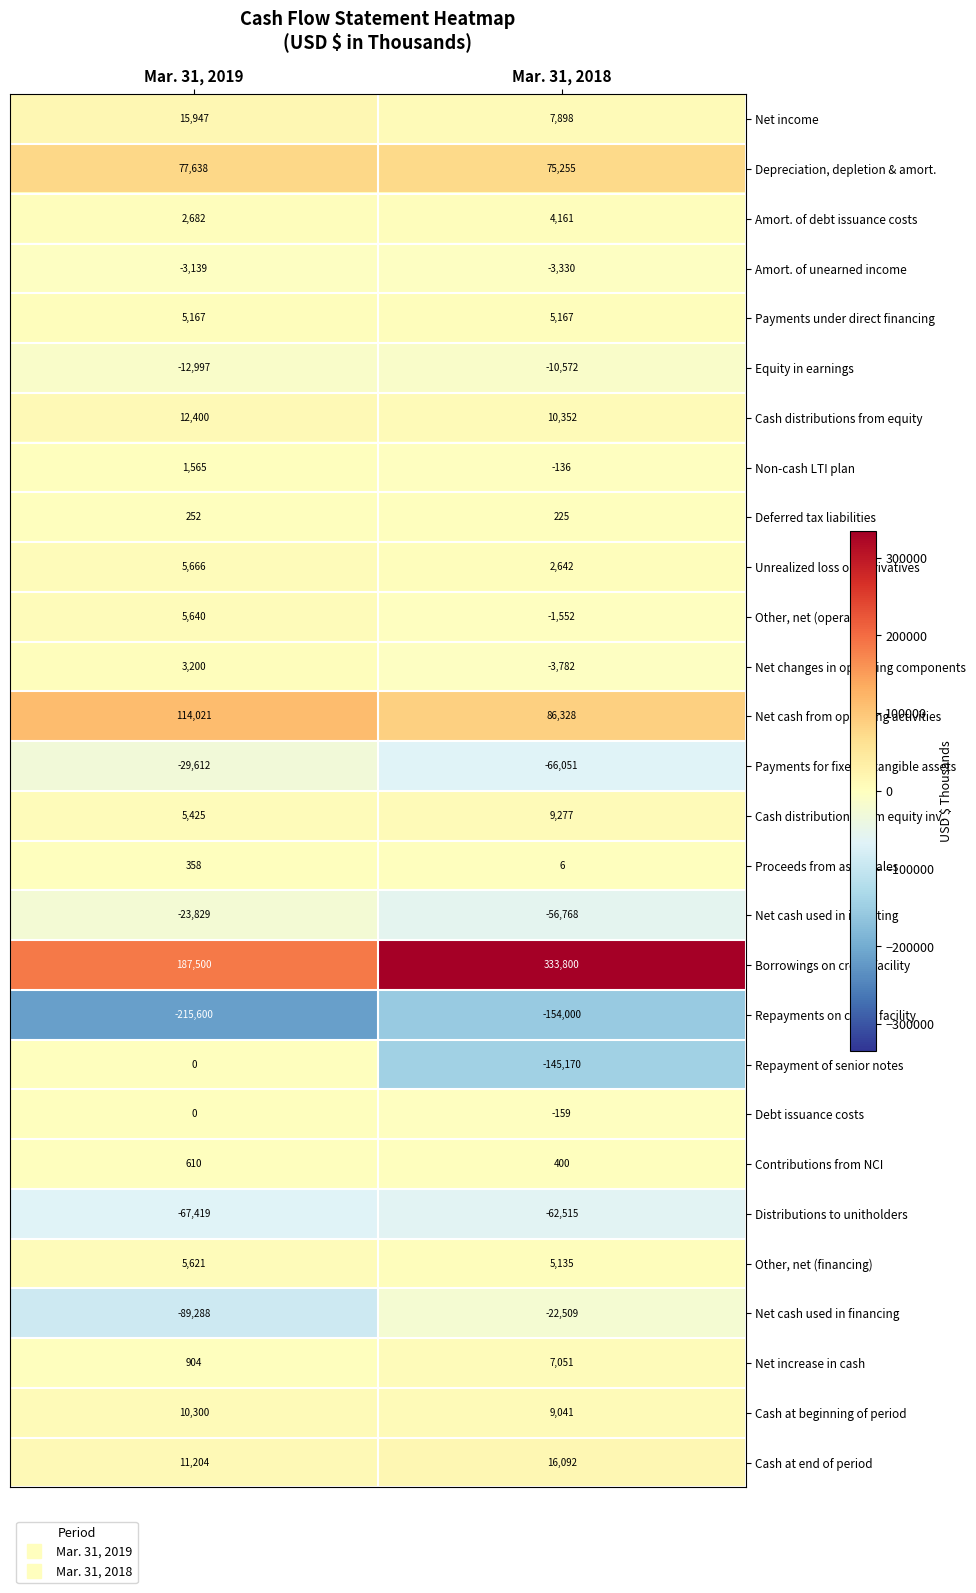

What is the total value across all series at Mar. 31, 2018?

46286